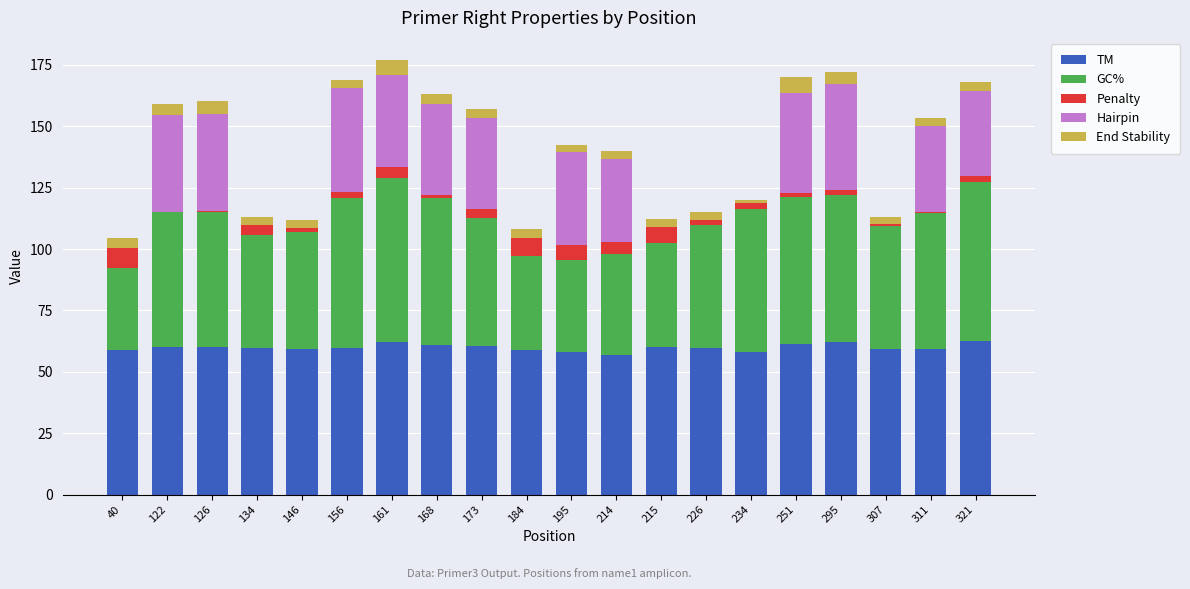

Does the chart contain stacked bars?

Yes